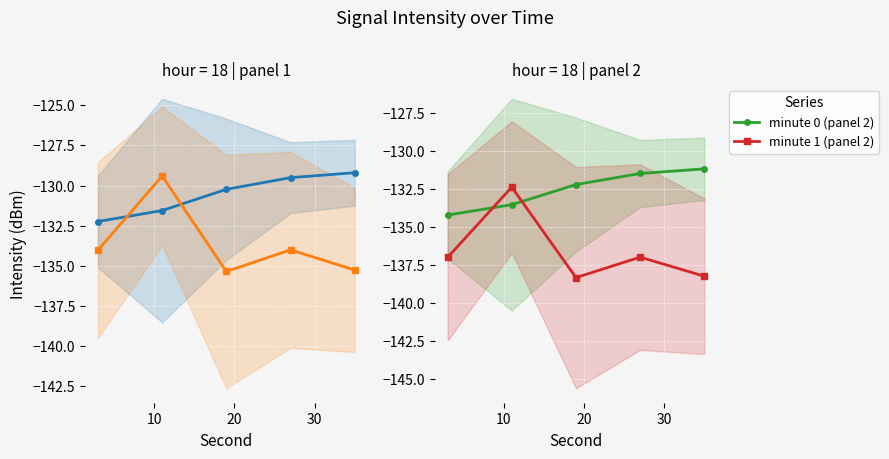

True or false: minute 1 (panel 2) has more than 2 points higher than both neighbors.

False